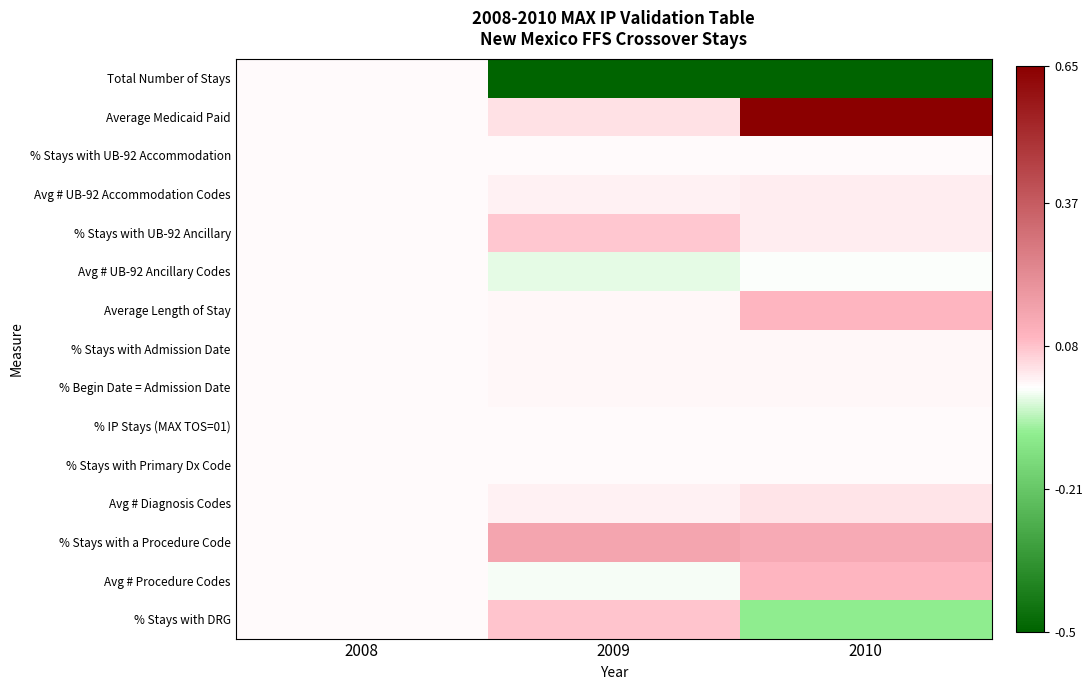

Which has a higher value, 2010 or 2009?

2010